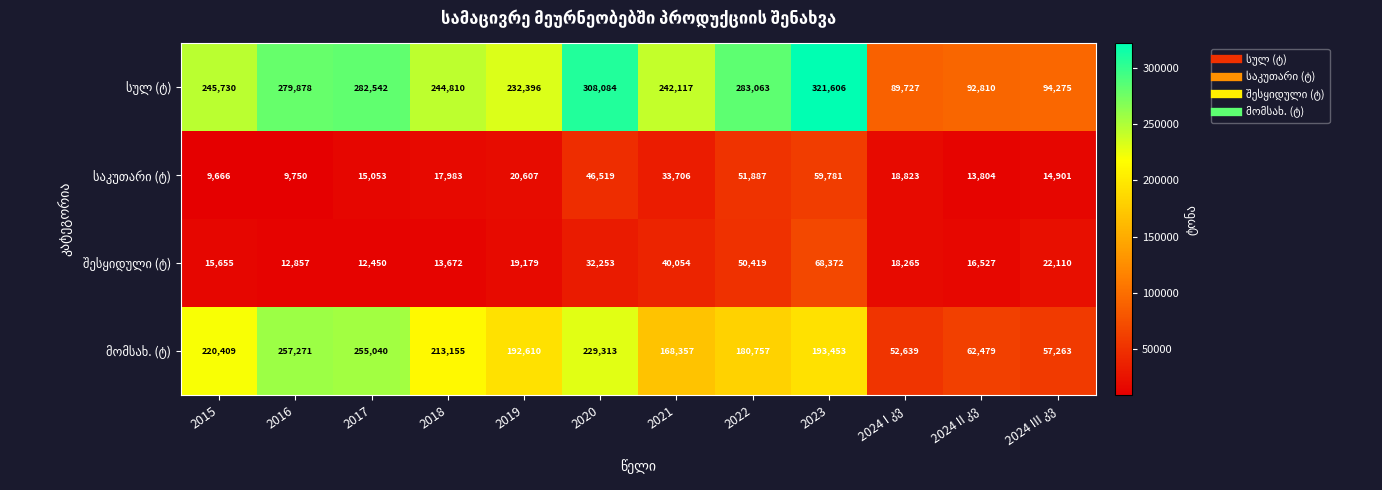

What is the difference between the highest and lowest values at 2019?

213217